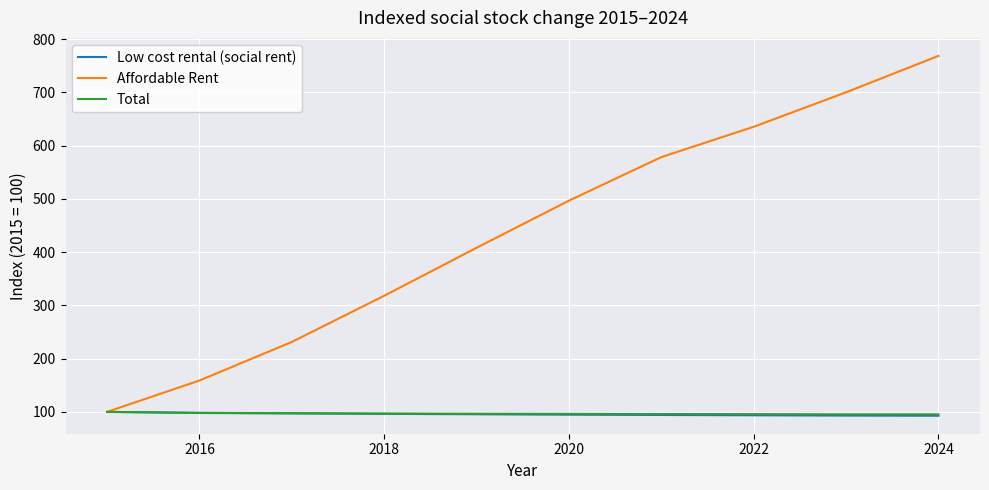

What is the smallest value displayed?

92.8